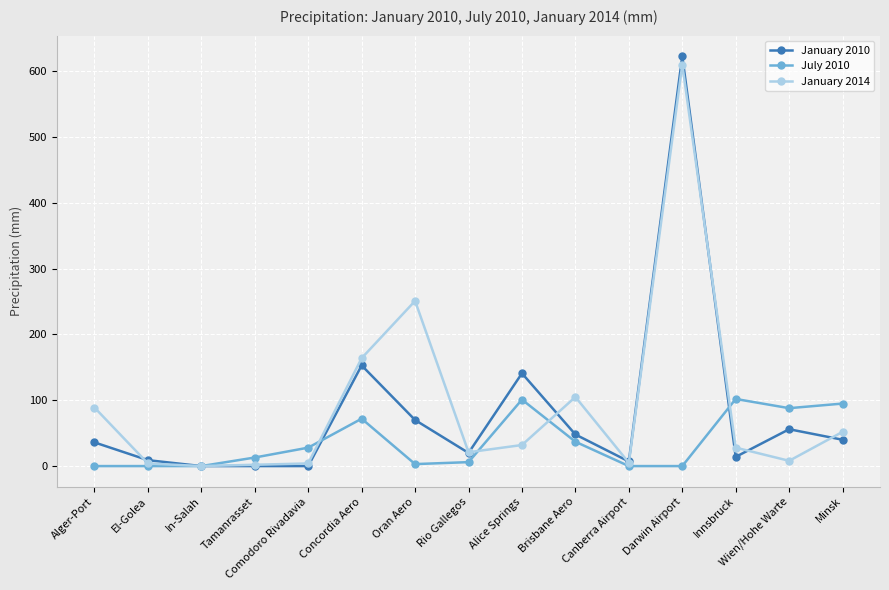

What is the spread (max minus min) of values at Tamanrasset?

13